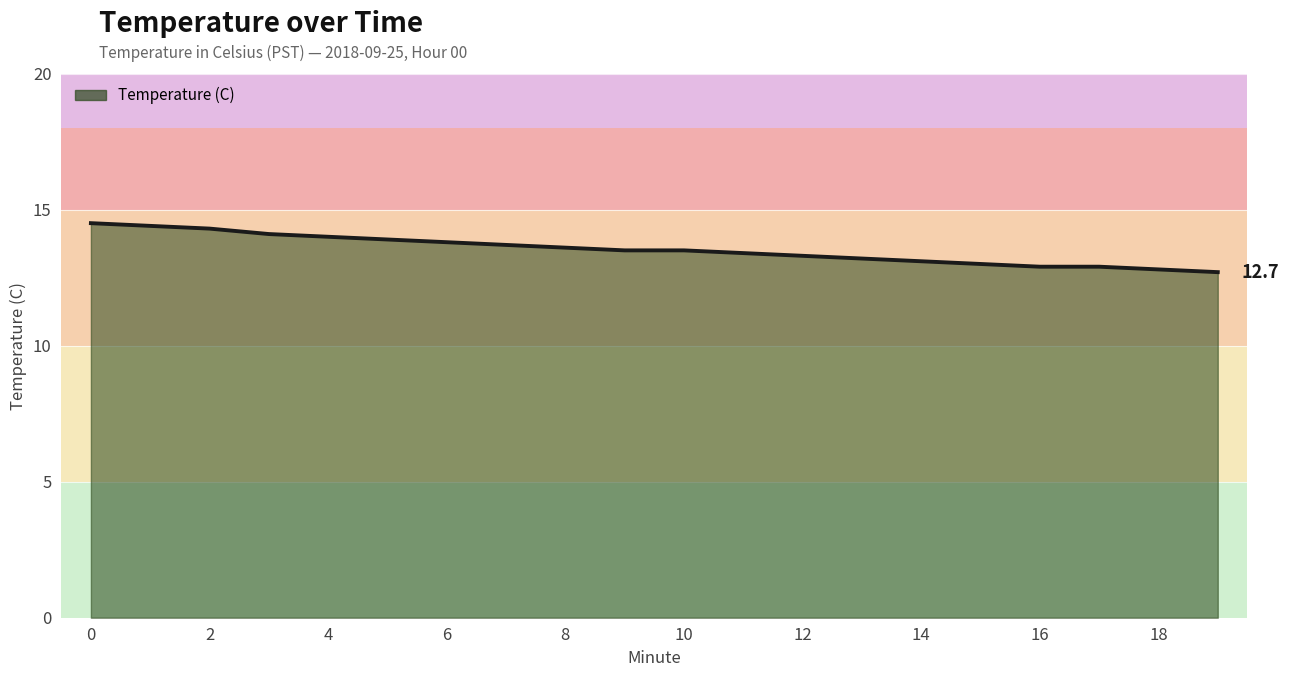

What is the difference between the maximum and minimum values?

1.8